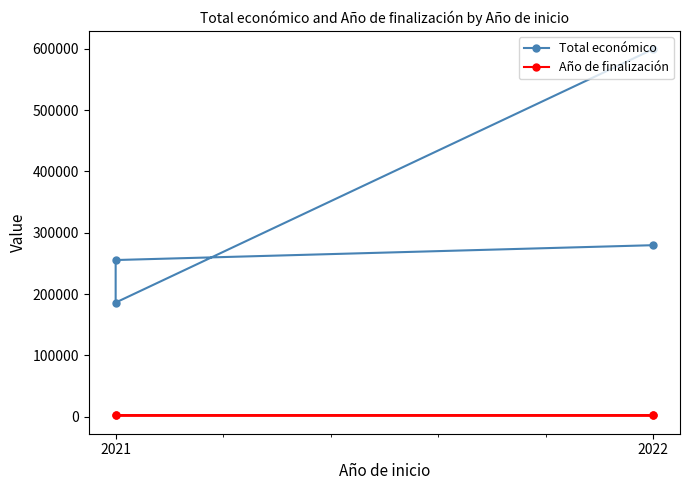

List the series in order of their peak value, highest first.

Total económico, Año de finalización